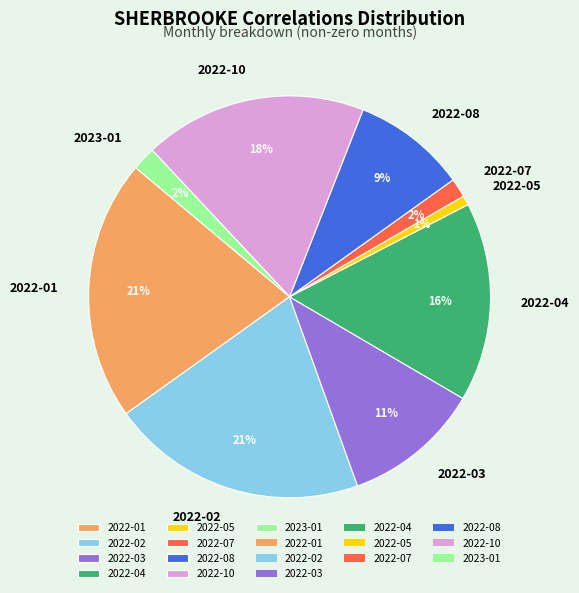

Which category has the smallest portion of the pie?

2022-05